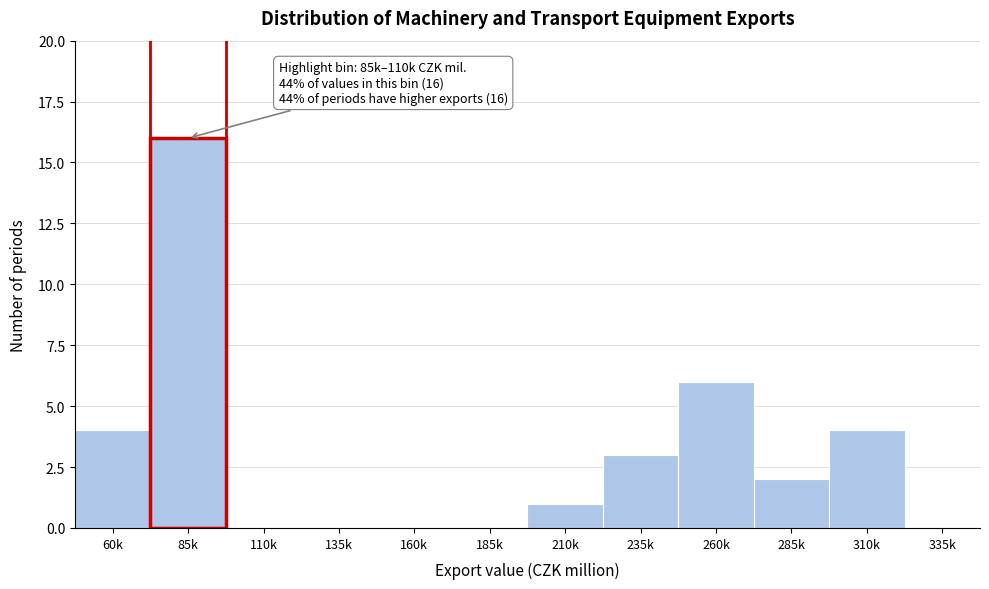

Reading left to right, extract all data points from this chart.

60k=4	85k=16	110k=0	135k=0	160k=0	185k=0	210k=1	235k=3	260k=6	285k=2	310k=4	335k=0